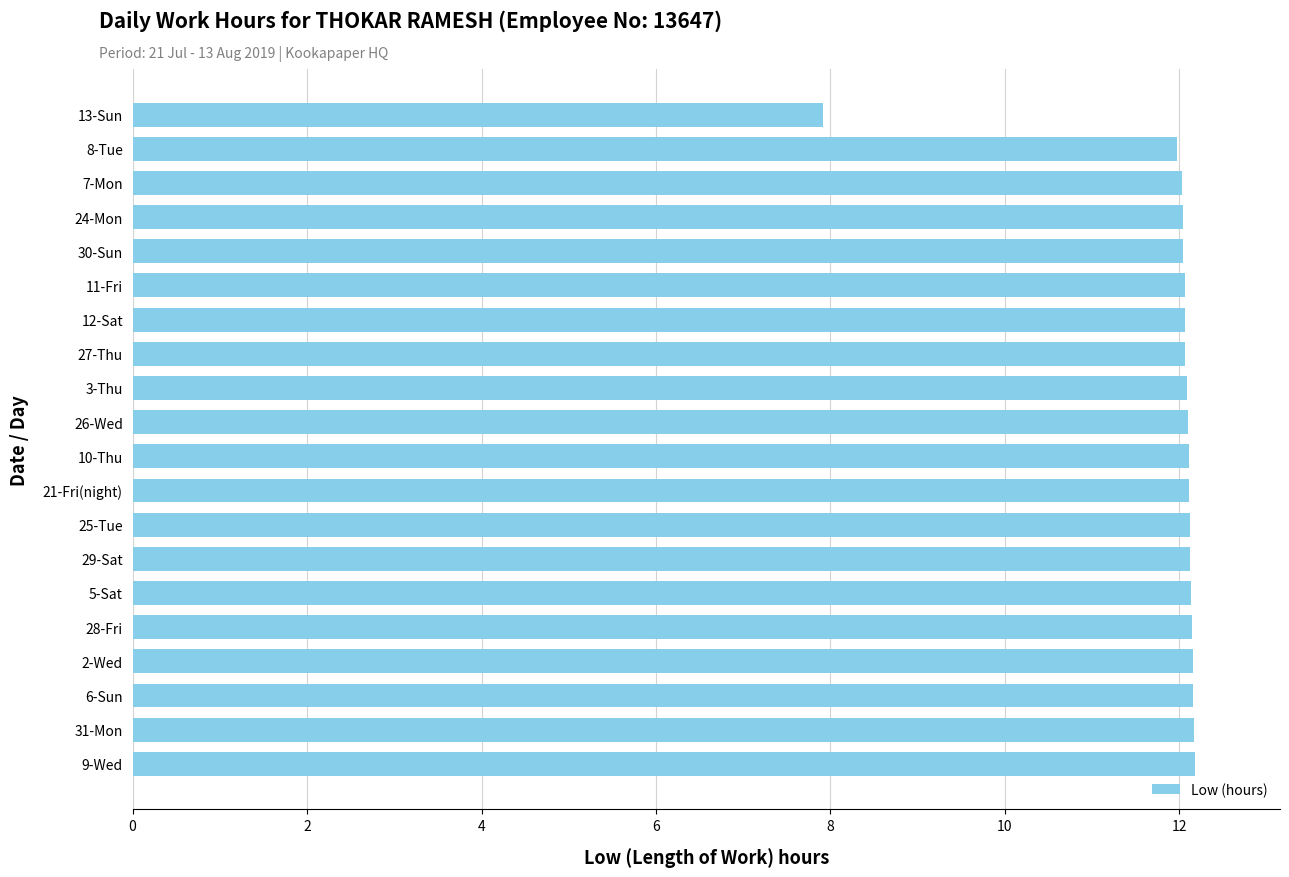

What is the minimum value shown in the chart?

7.9